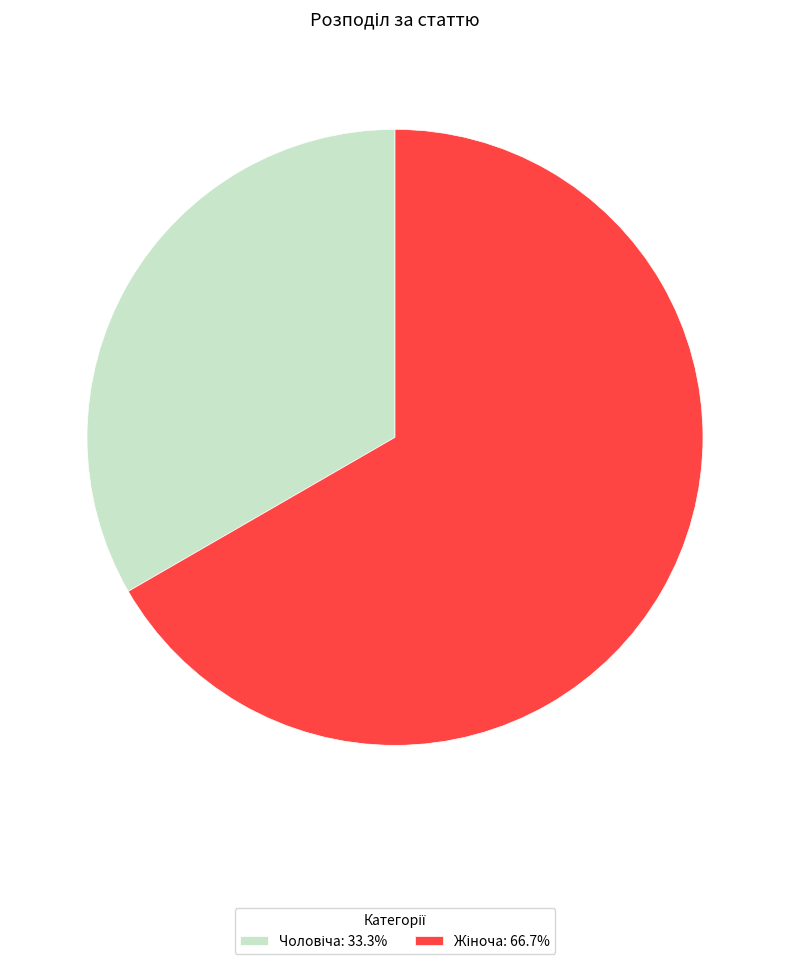

Count the number of slices in the pie.

2